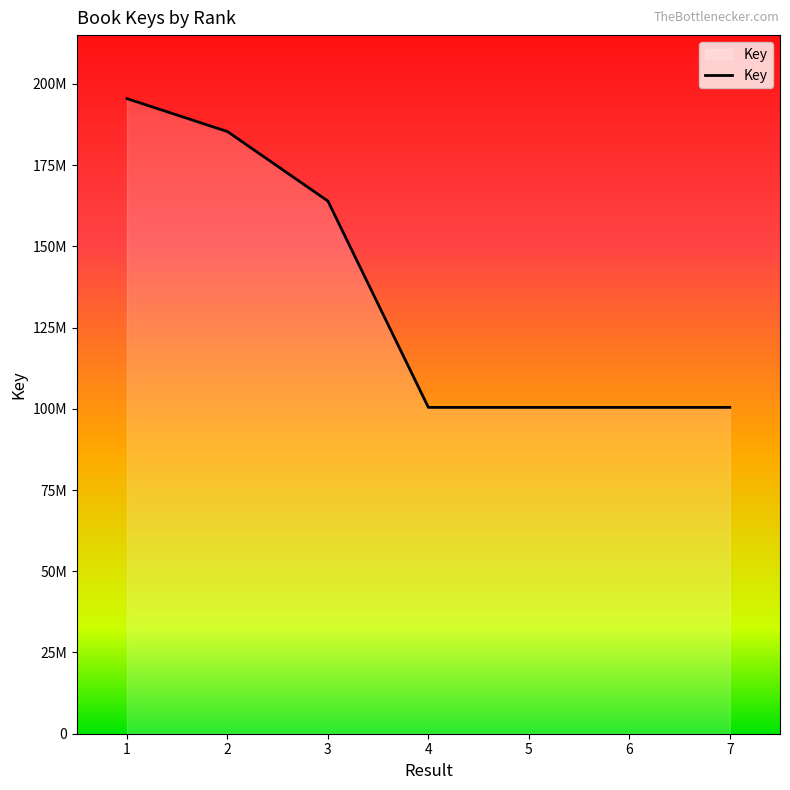

How many points are lower than both their immediate neighbors (excluding endpoints)?

2